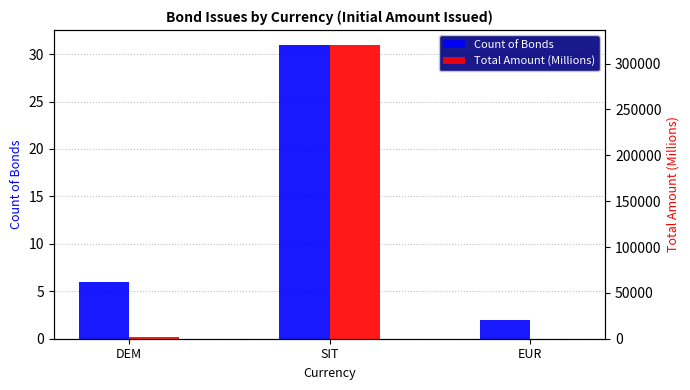

The Total Amount (Millions) series shows 320722.6 at SIT. True or false?

True